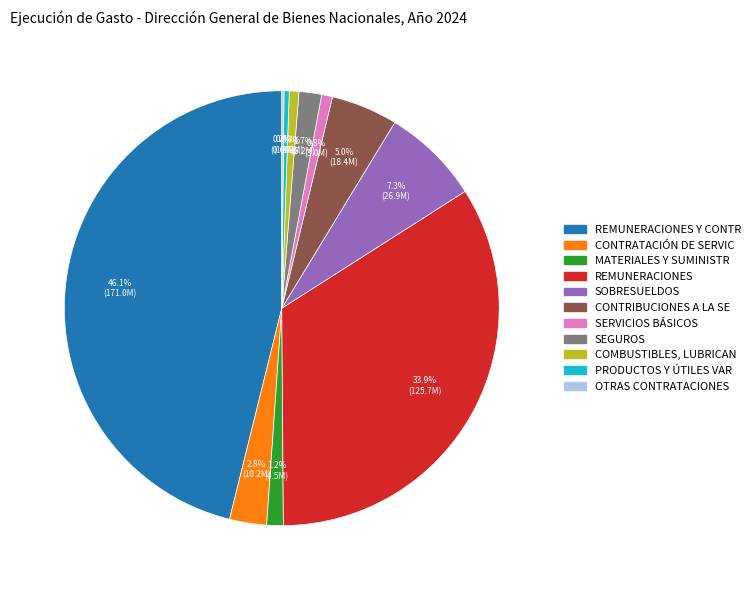

Is there any slice that represents more than half of the pie?

No